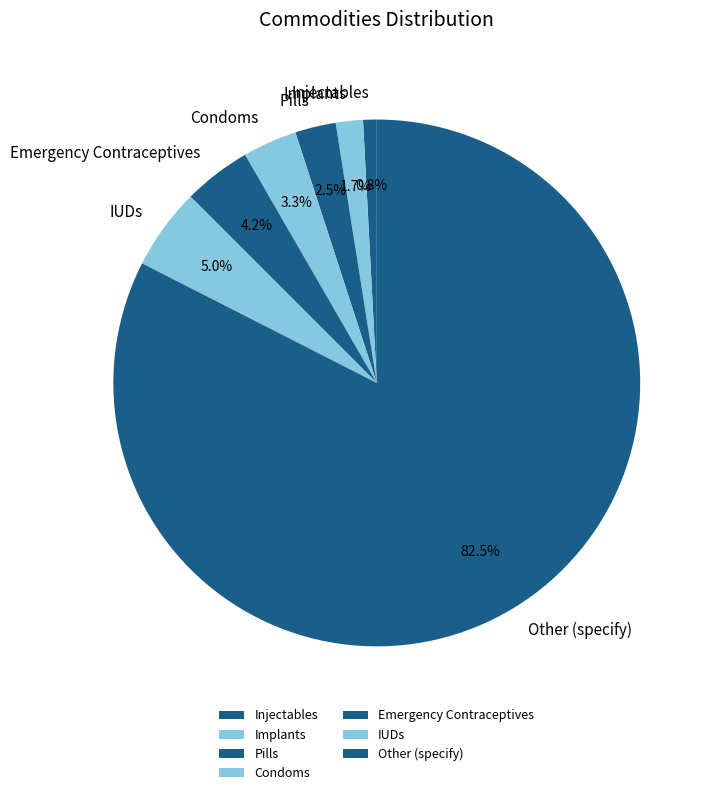

How many slices are in this pie chart?

7